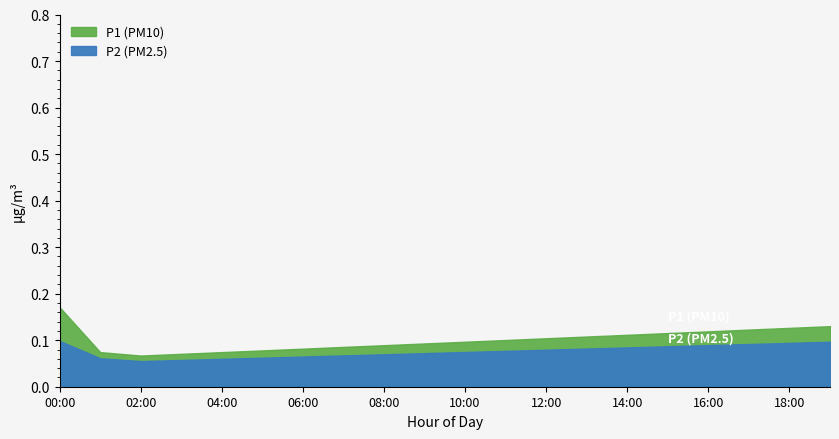

At 18:00, list the series in order from largest to smallest.

P1, P2